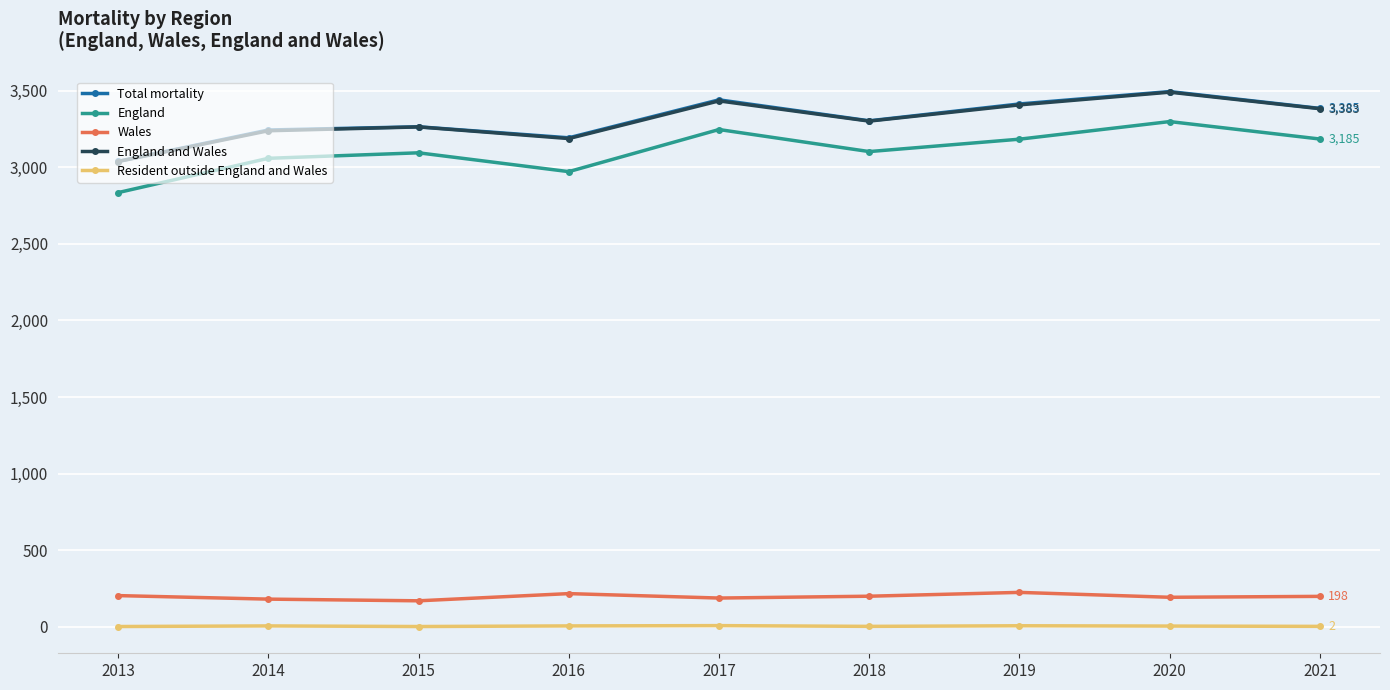

The England and Wales series shows 4564 at 2014. True or false?

False